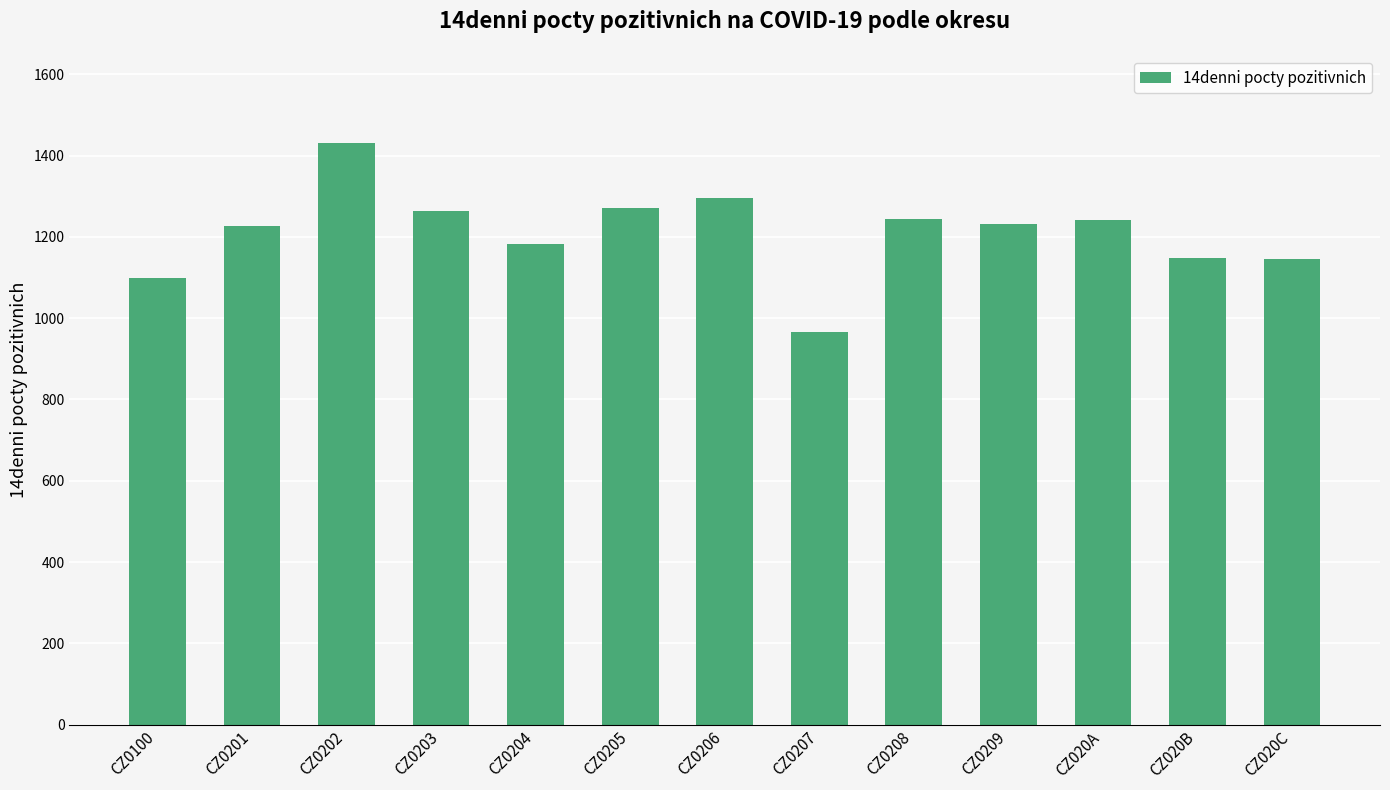

At which label does the data first exceed 1232?

CZ0202